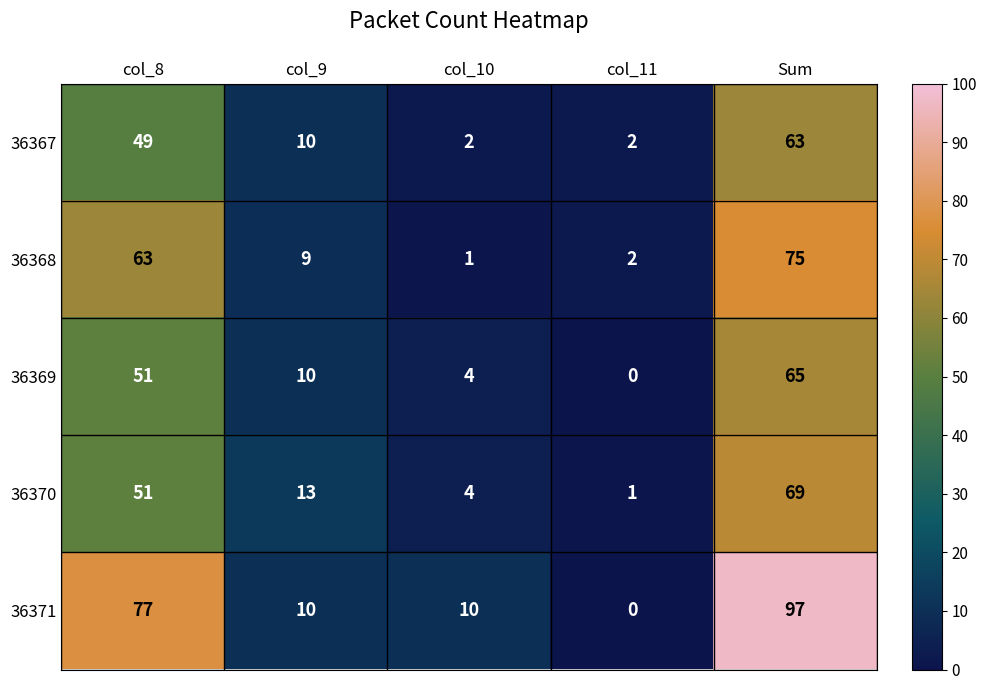

What is the sum of all 36369 values?

130